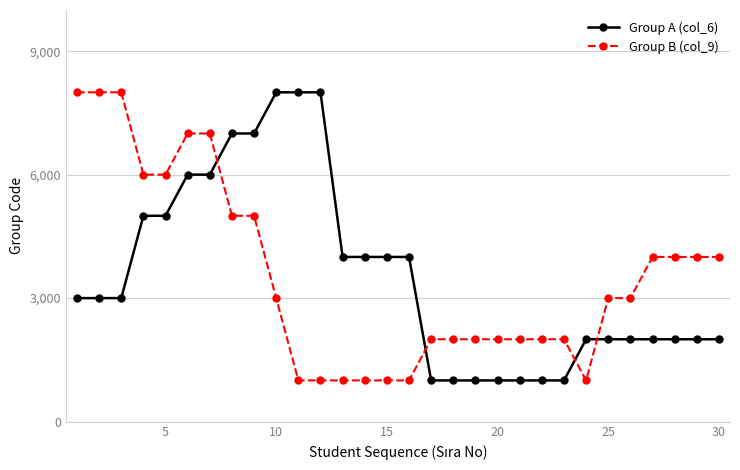

Reading right to left, transcribe all the data shown in this chart.

Group A (col_6): 2000	2000	2000	2000	2000	2000	2000	1000	1000	1000	1000	1000	1000	1000	4000	4000	4000	4000	8000	8000	8000	7000	7000	6000	6000	5000	5000	3000	3000	3000
Group B (col_9): 4000	4000	4000	4000	3000	3000	1000	2000	2000	2000	2000	2000	2000	2000	1000	1000	1000	1000	1000	1000	3000	5000	5000	7000	7000	6000	6000	8000	8000	8000